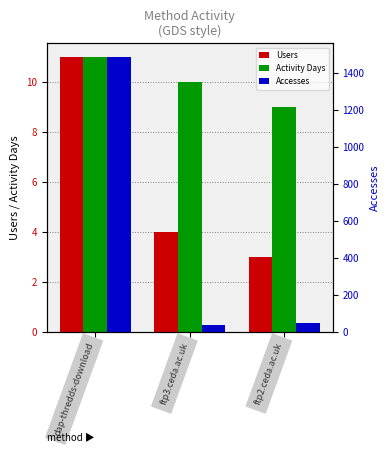

At how many categories does at least one series exceed 841?

1